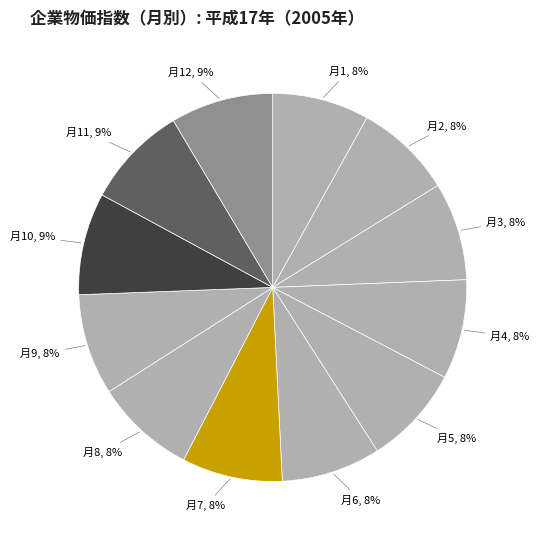

How many segments does this pie chart have?

12